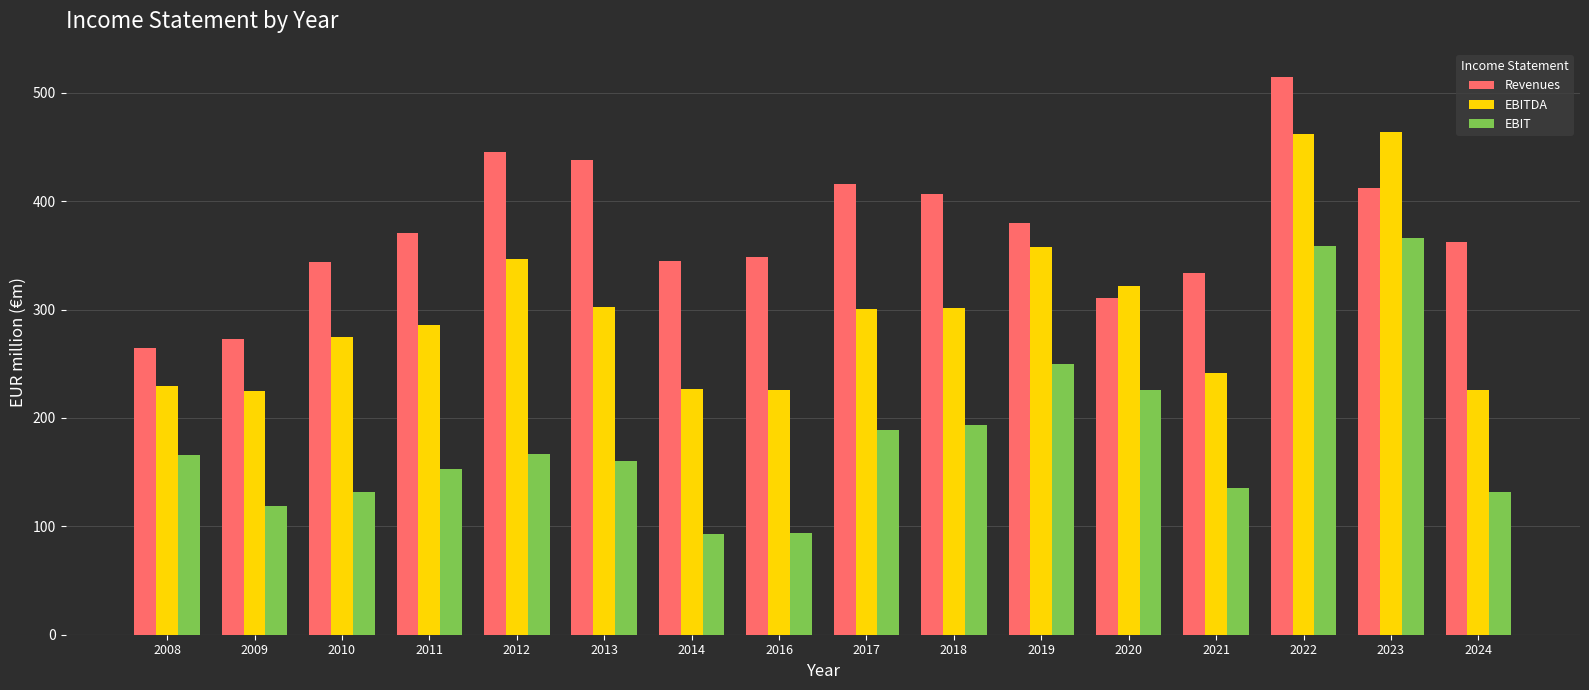

What value does the Revenues series have at 2023?

411.8